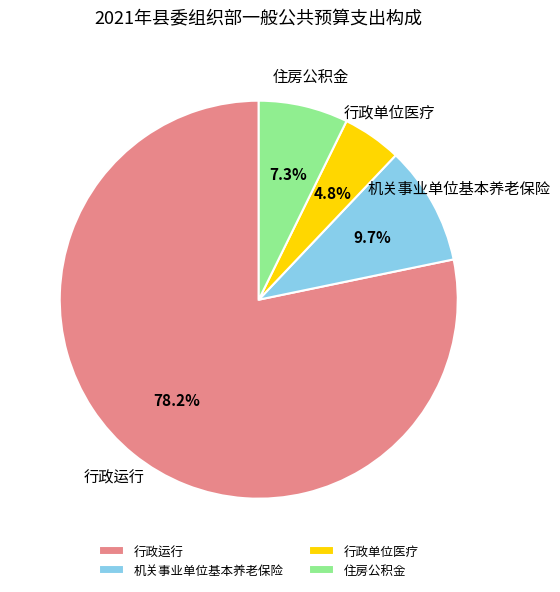

Rank the categories by value from highest to lowest.

行政运行, 机关事业单位基本养老保险, 住房公积金, 行政单位医疗